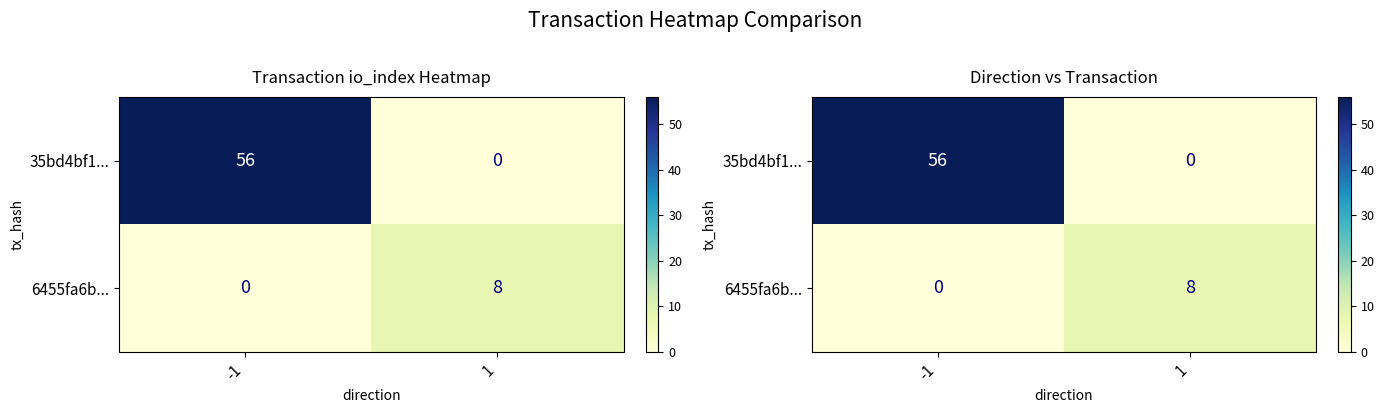

Count the number of categories in the chart.

2